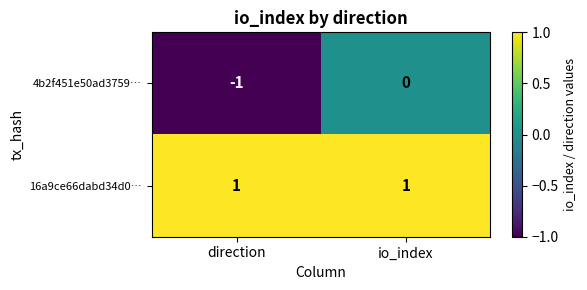

Which label corresponds to the smallest value in the chart?

direction